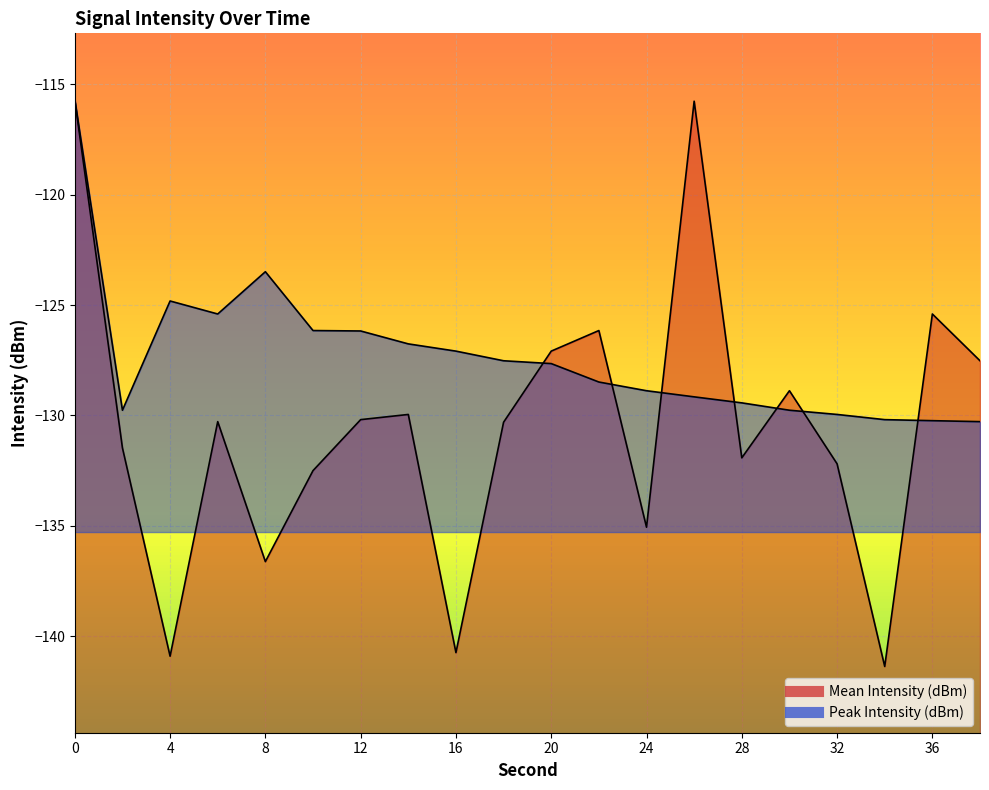

Is the value of Peak Intensity (dBm) at 38 greater than the value of Mean Intensity (dBm) at 18?

Yes